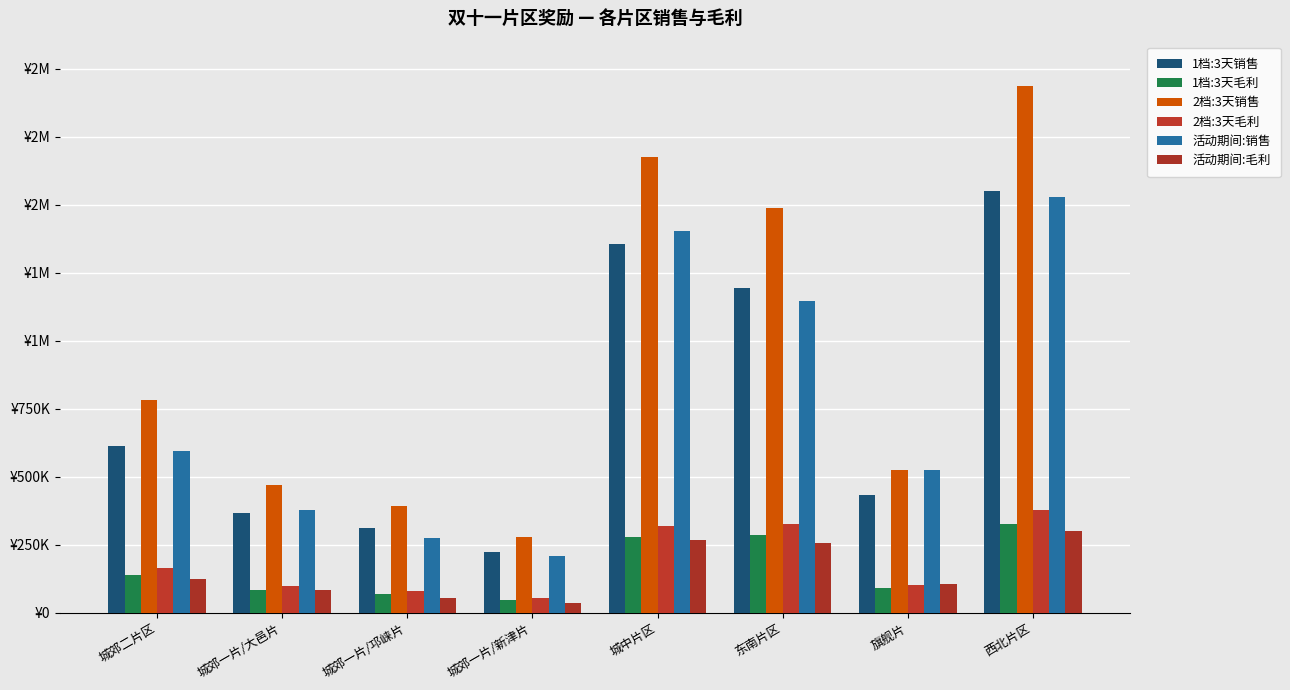

What is the minimum value shown in the chart?

37683.5